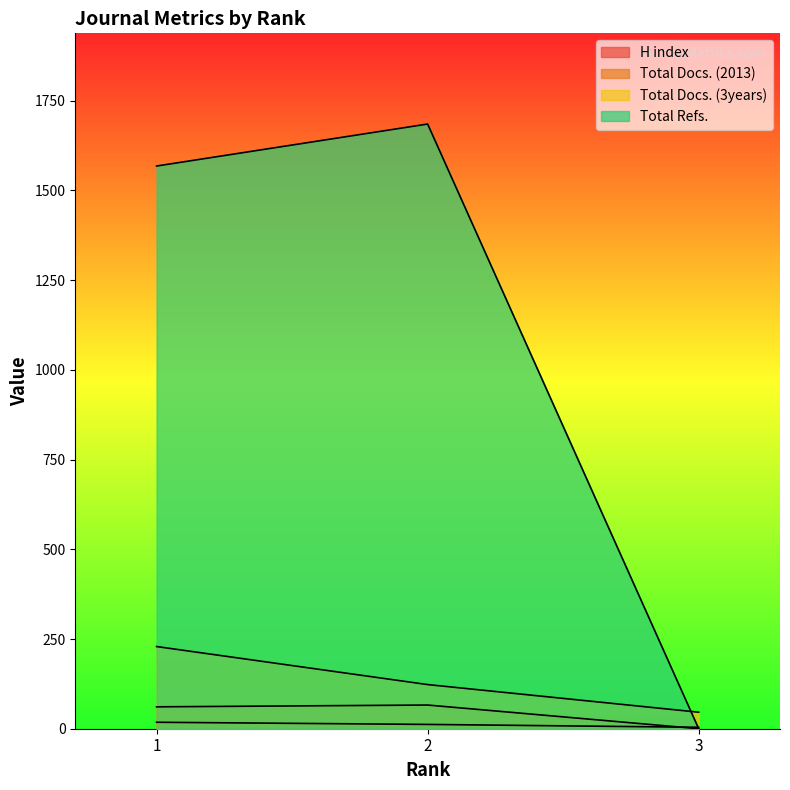

How many Total Docs. (3years) values are between 46 and 229?

3